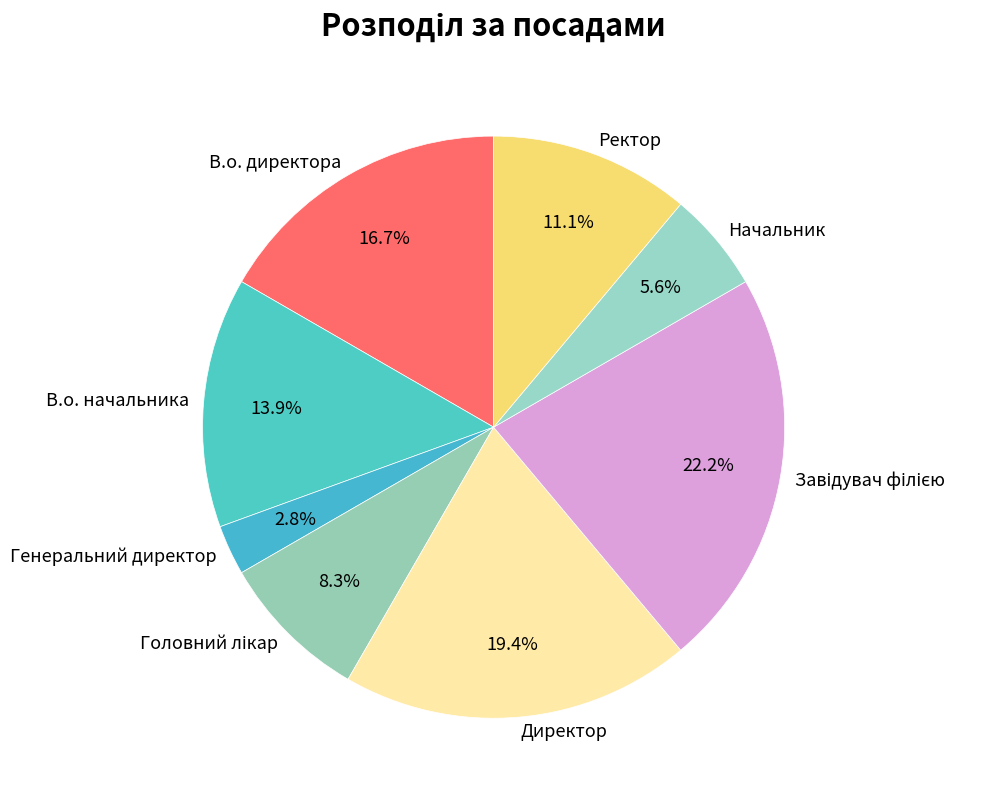

Which has a higher value, Директор or Генеральний директор?

Директор